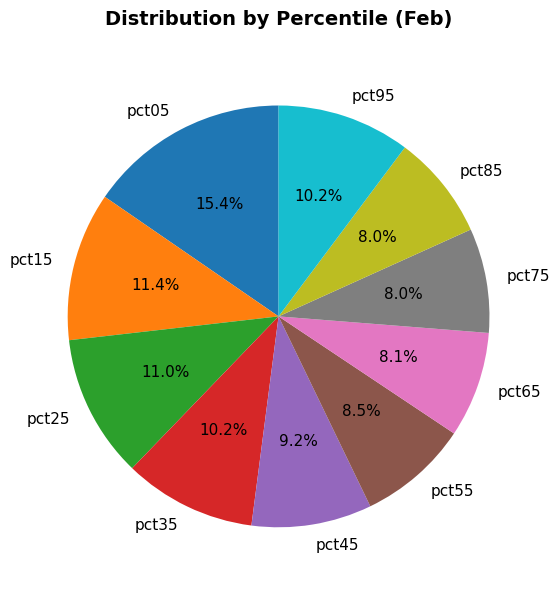

To the nearest percent, what portion does pct45 represent?

9%